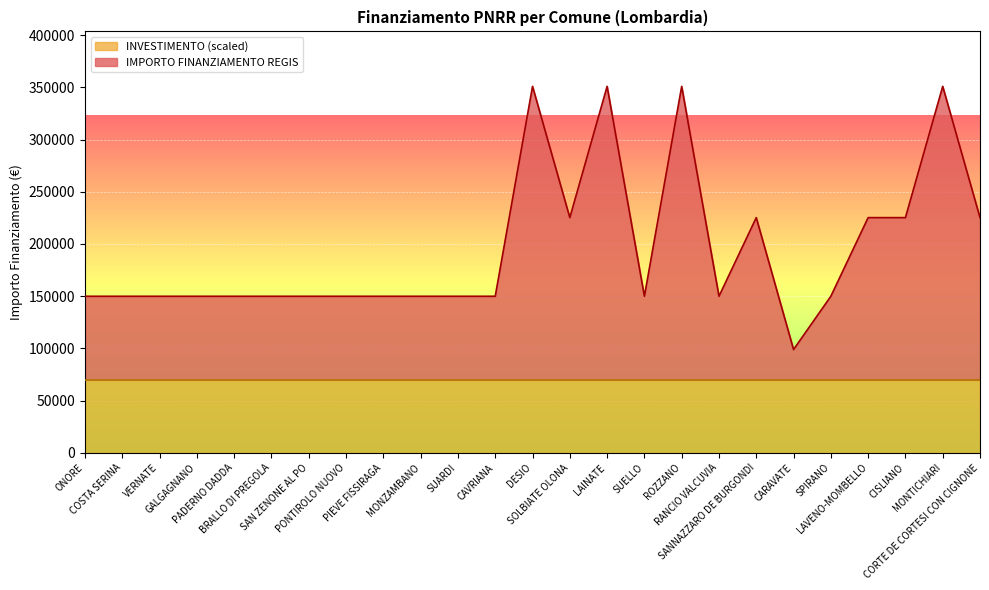

Rank the categories by value from lowest to highest.

CARAVATE, ONORE, COSTA SERINA, VERNATE, GALGAGNANO, PADERNO DADDA, BRALLO DI PREGOLA, SAN ZENONE AL PO, PONTIROLO NUOVO, PIEVE FISSIRAGA, MONZAMBANO, SUARDI, CAVRIANA, SUELLO, RANCIO VALCUVIA, SPIRANO, SOLBIATE OLONA, SANNAZZARO DE BURGONDI, LAVENO-MOMBELLO, CISLIANO, CORTE DE CORTESI CON CIGNONE, DESIO, LAINATE, ROZZANO, MONTICHIARI